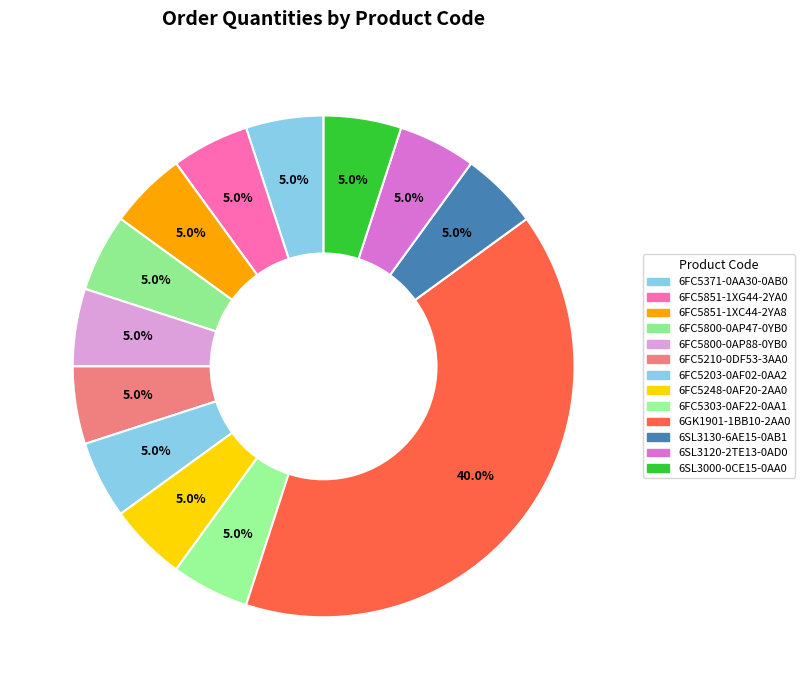

Which category has the smallest portion of the pie?

6FC5371-0AA30-0AB0